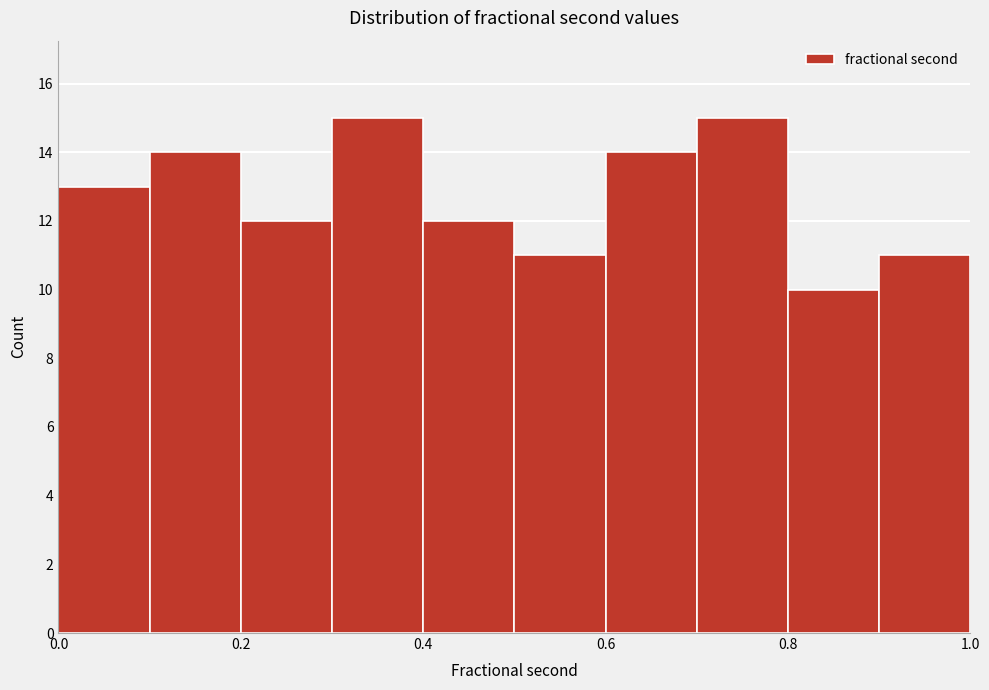

Reading left to right, transcribe this chart: for each bar, give the range it covers on the x-axis and its height. The values are not printed on the chart, so give them approximately, as read against the axis.

0.0 to 0.1: 13
0.1 to 0.2: 14
0.2 to 0.3: 12
0.3 to 0.4: 15
0.4 to 0.5: 12
0.5 to 0.6: 11
0.6 to 0.7: 14
0.7 to 0.8: 15
0.8 to 0.9: 10
0.9 to 1.0: 11